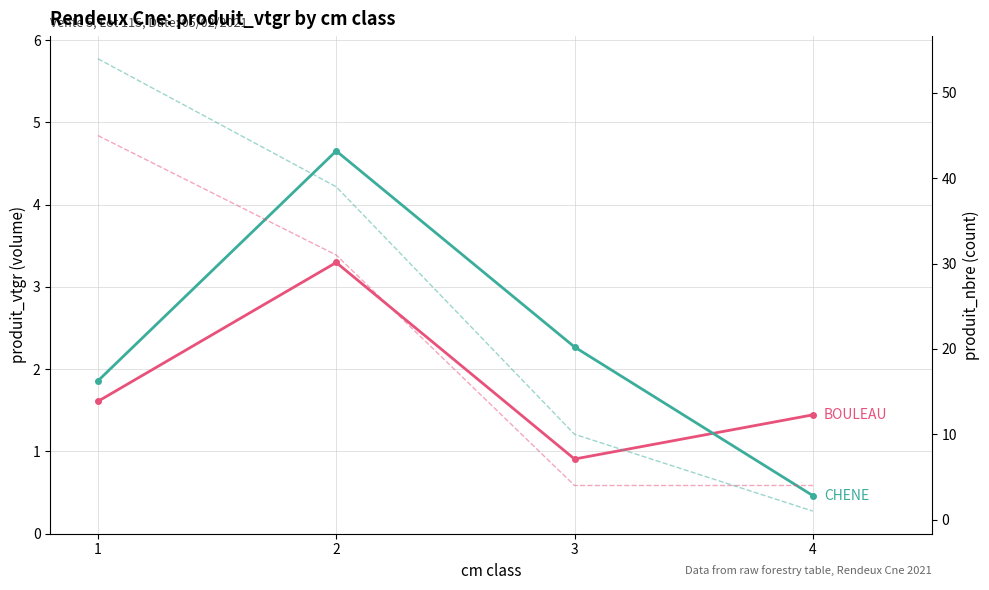

What is the difference between the maximum and minimum values in the BOULEAU nbre series?

41.0